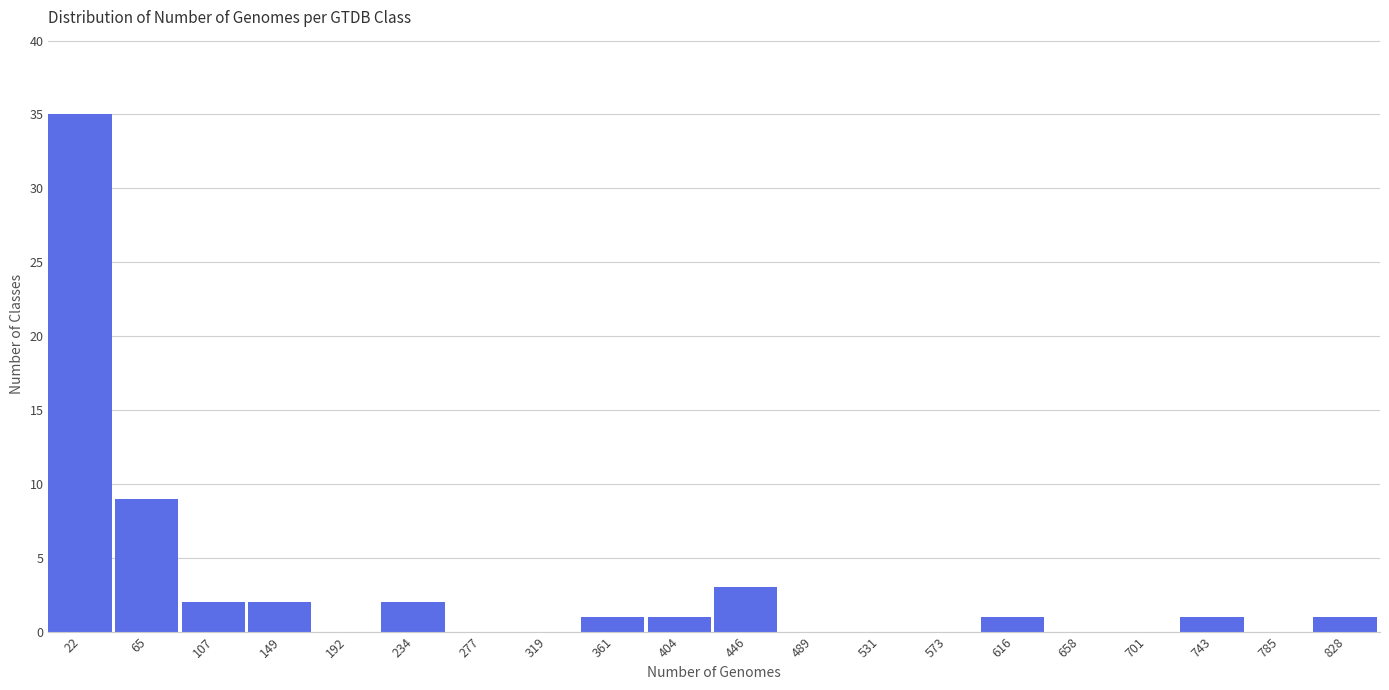

Over which range of the x-axis is the bar tallest?

0 to 45